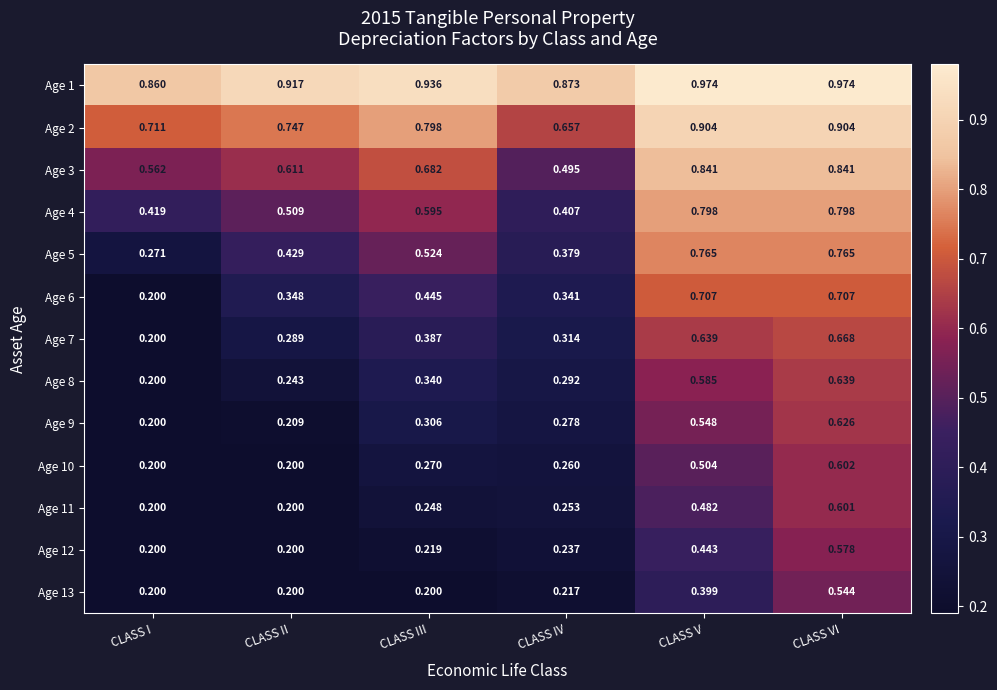

Is the value of Age 4 at CLASS III greater than the value of Age 1 at CLASS III?

No